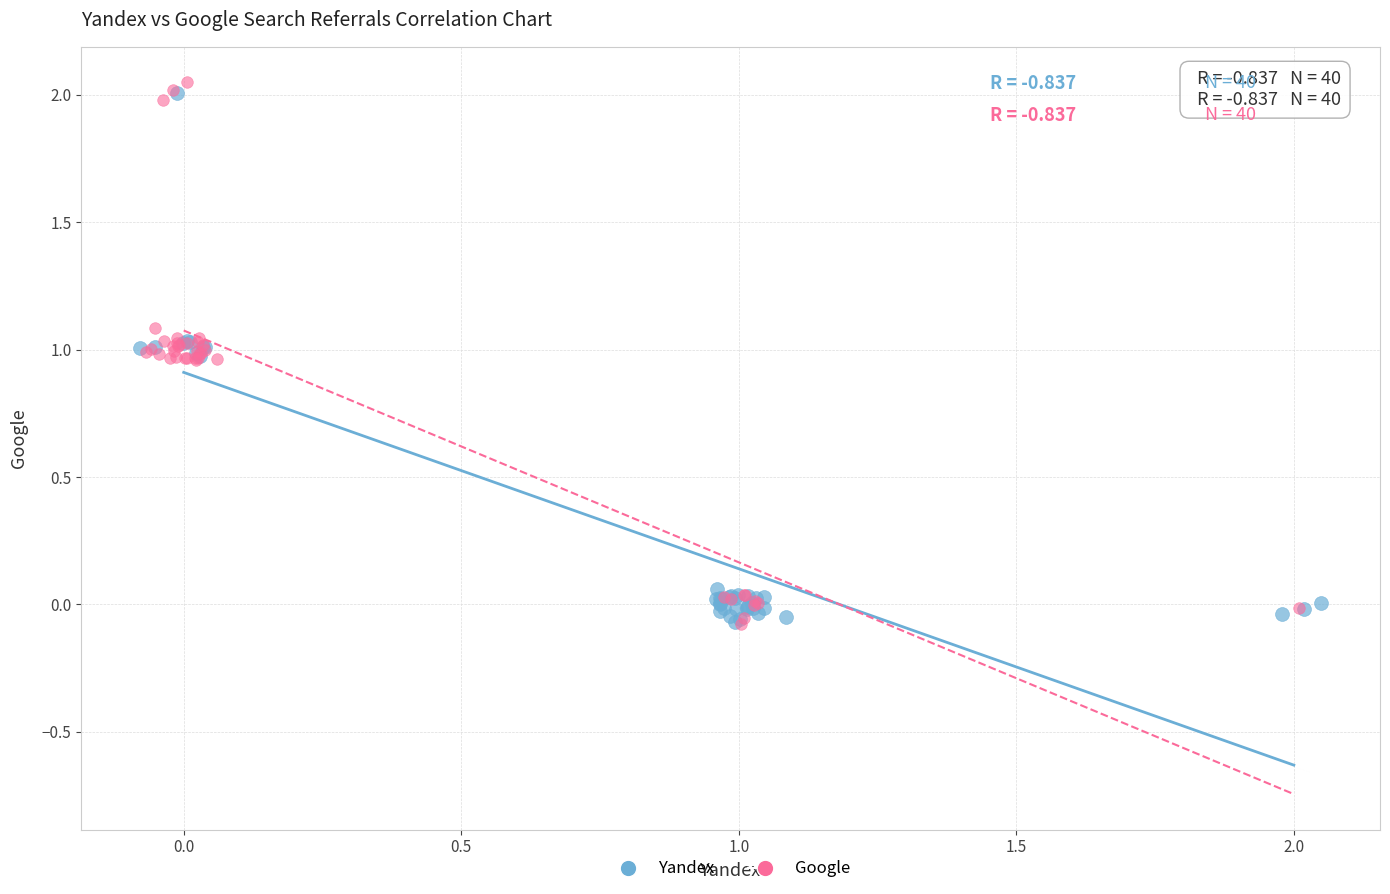

Which series has the largest Y range (max minus min)?

Google